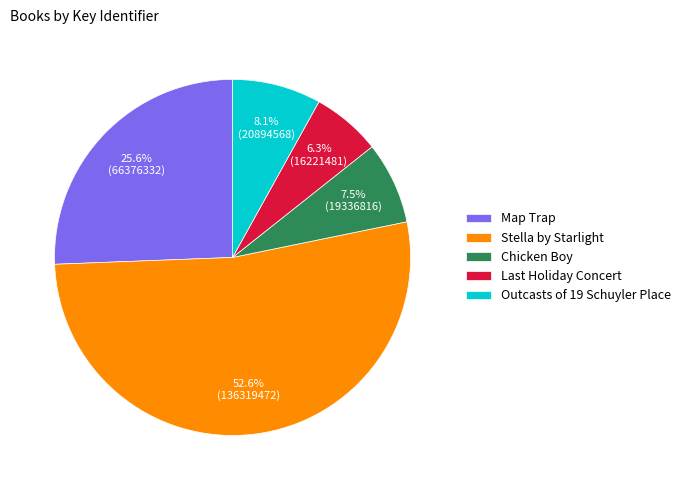

How many slices are in this pie chart?

5